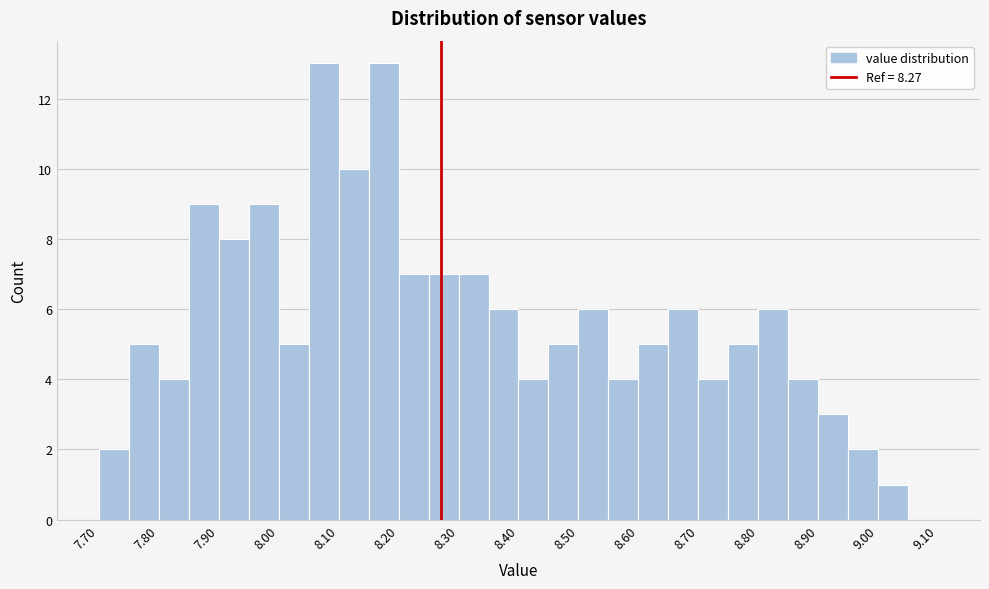

How tall is the bar that spans 8.15 to 8.20 on the x-axis? The values are not printed on the chart, so give them approximately, as read against the axis.

13